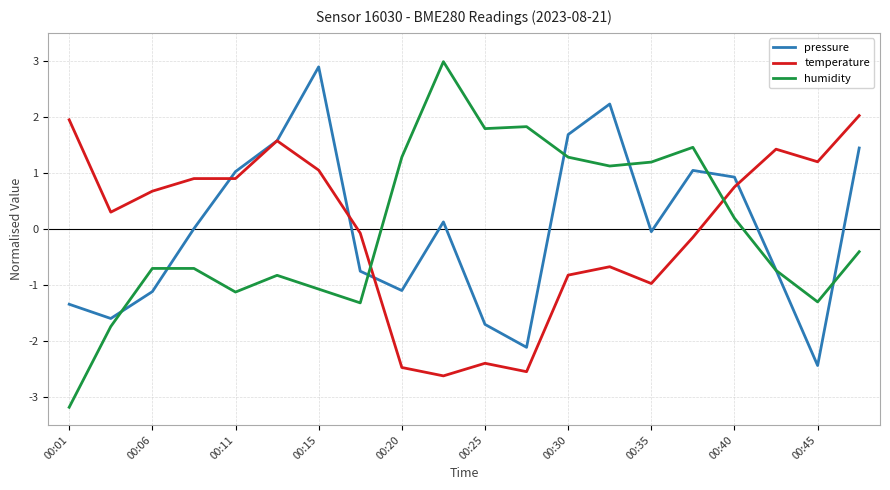

Which series has the largest range (max minus min)?

humidity